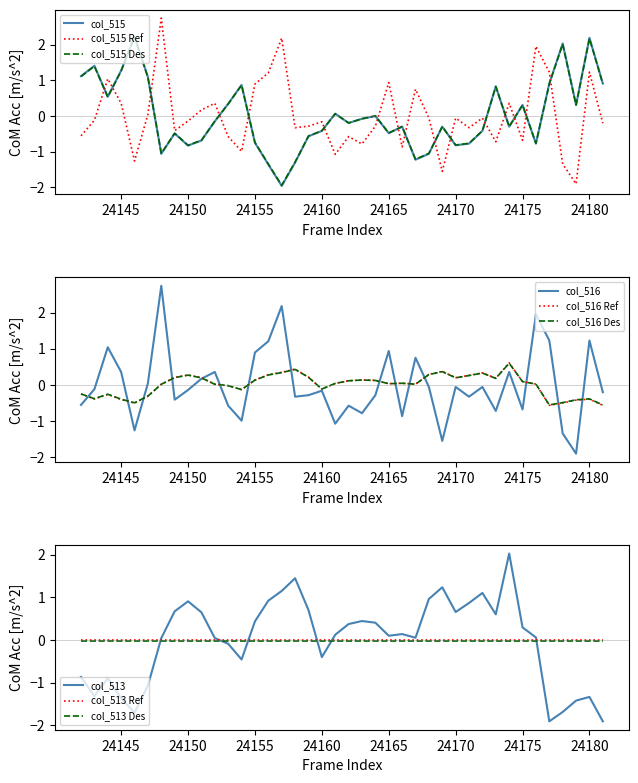

True or false: col_516 and col_515 cross at least once.

True